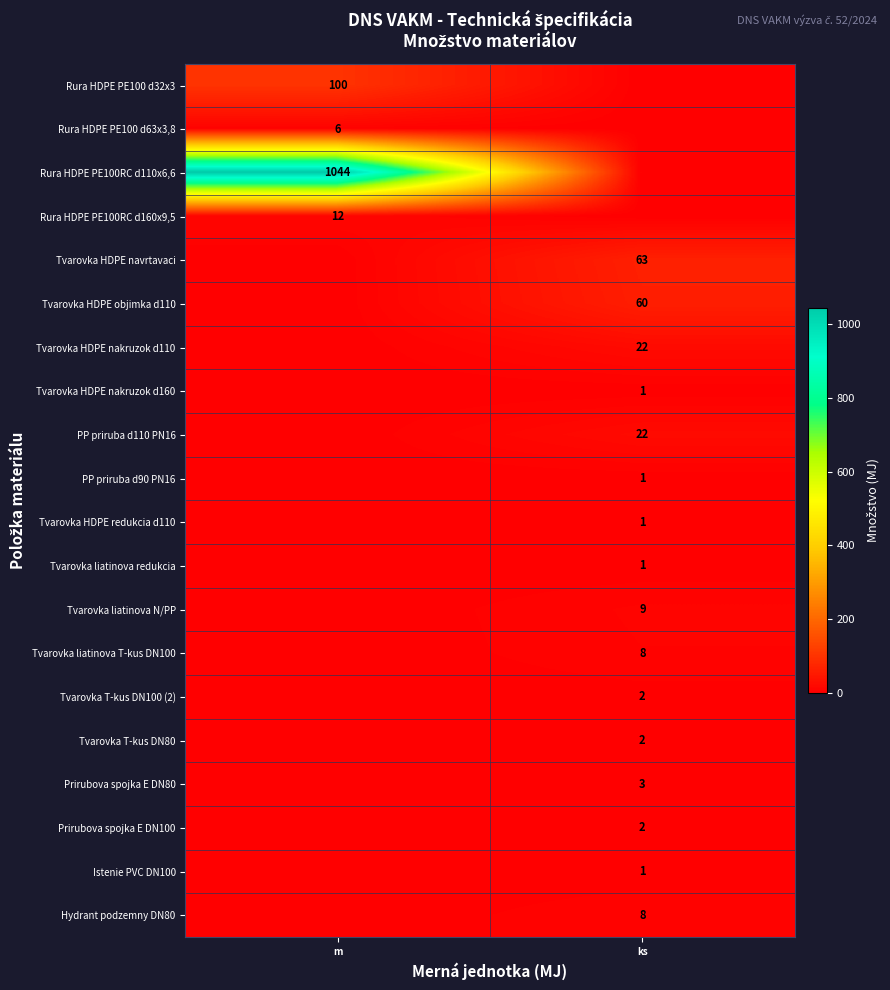

Is the value of Rura HDPE PE100 d32x3 at m greater than the value of Rura HDPE PE100RC d160x9,5 at m?

Yes